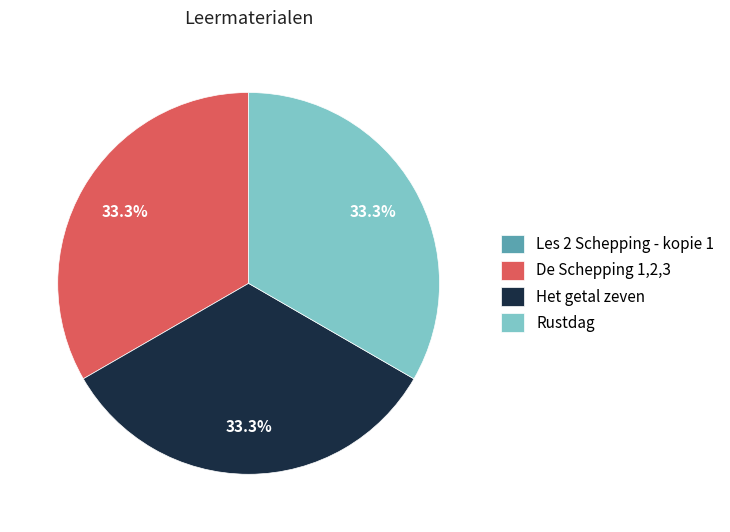

Is there a majority slice in this chart?

No